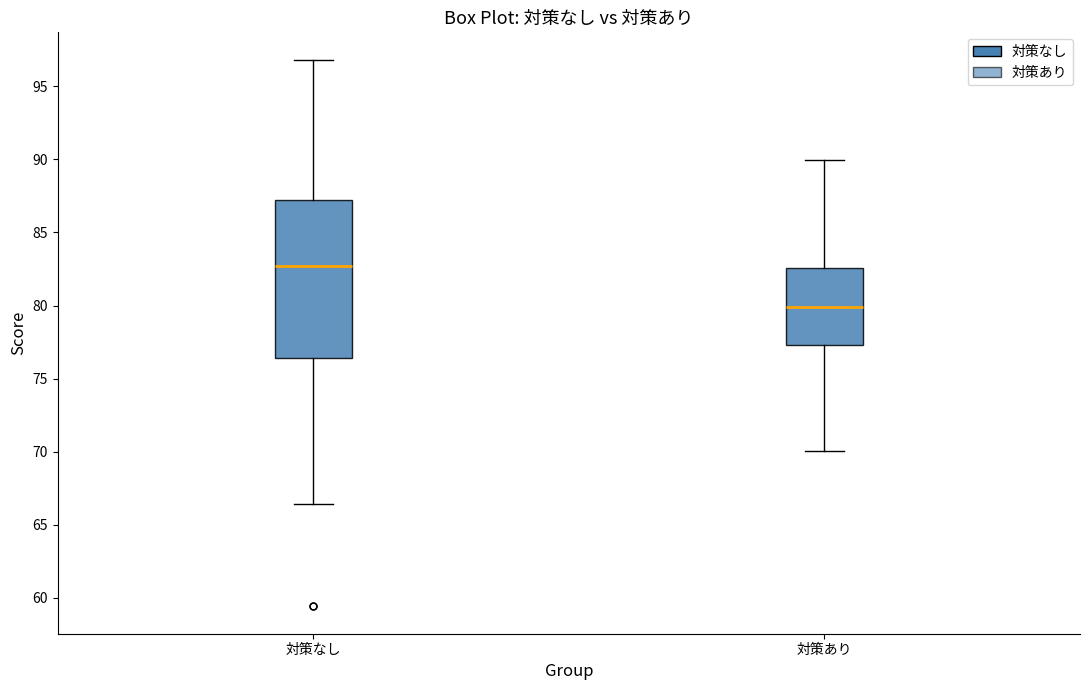

Which box's median line is the highest?

対策なし